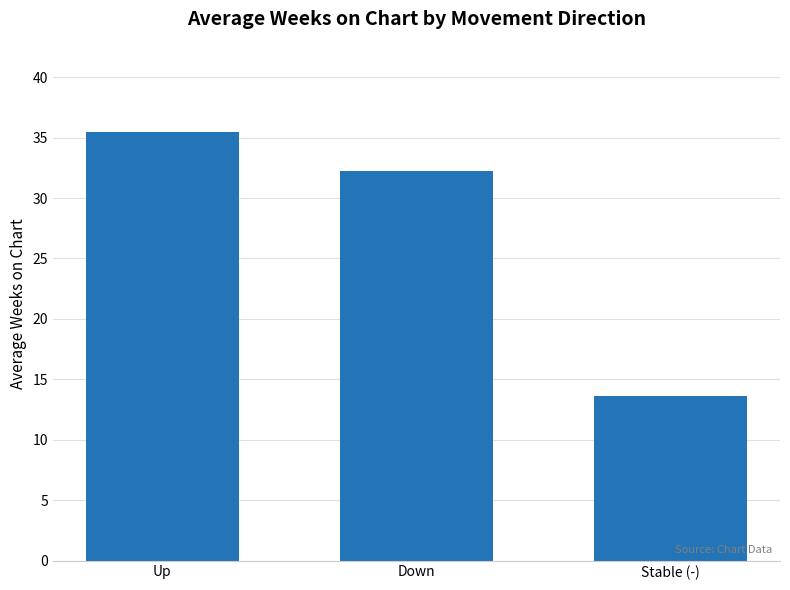

What is the difference between the values at Up and Down?

3.3